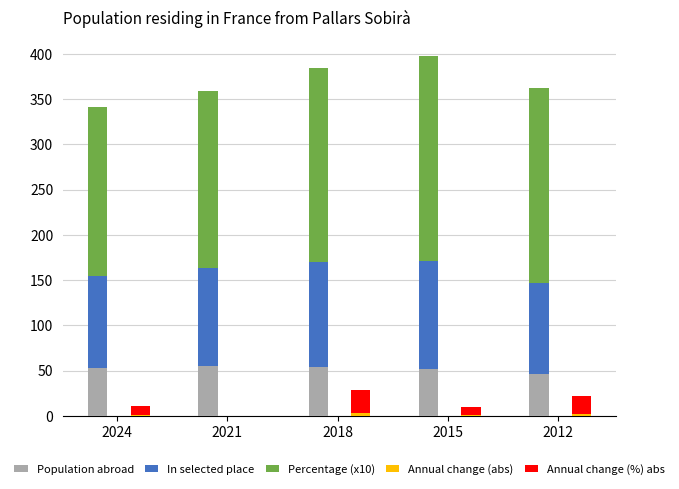

At how many categories does at least one series exceed 174?

5